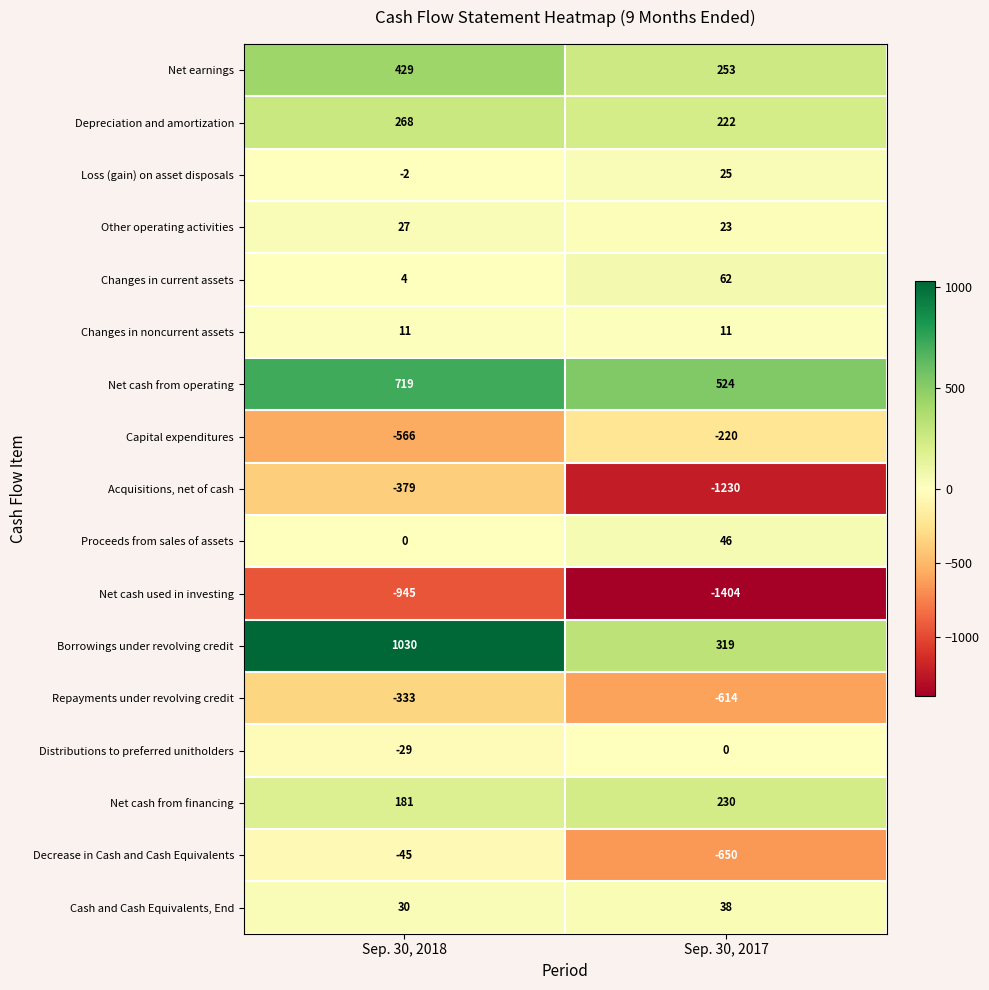

True or false: Changes in current assets has a value of 2 at Sep. 30, 2018.

False